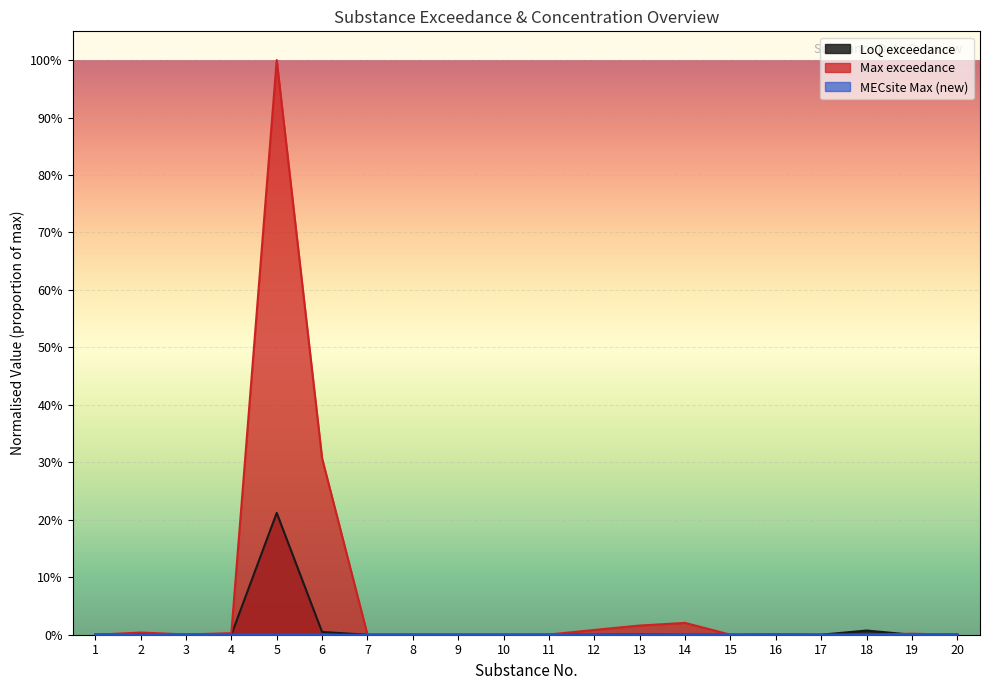

What is the average value of the Max exceedance series?

0.1